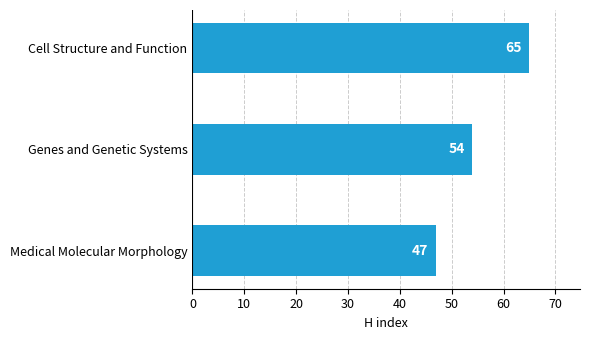

What is the minimum value shown in the chart?

47